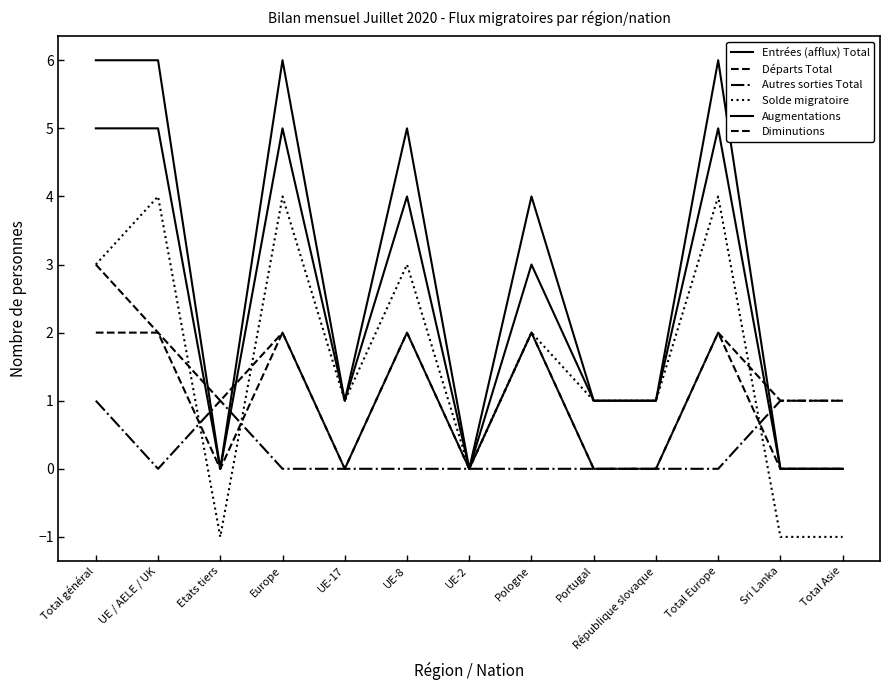

True or false: Entrées (afflux) Total has more than 1 points higher than both neighbors.

True